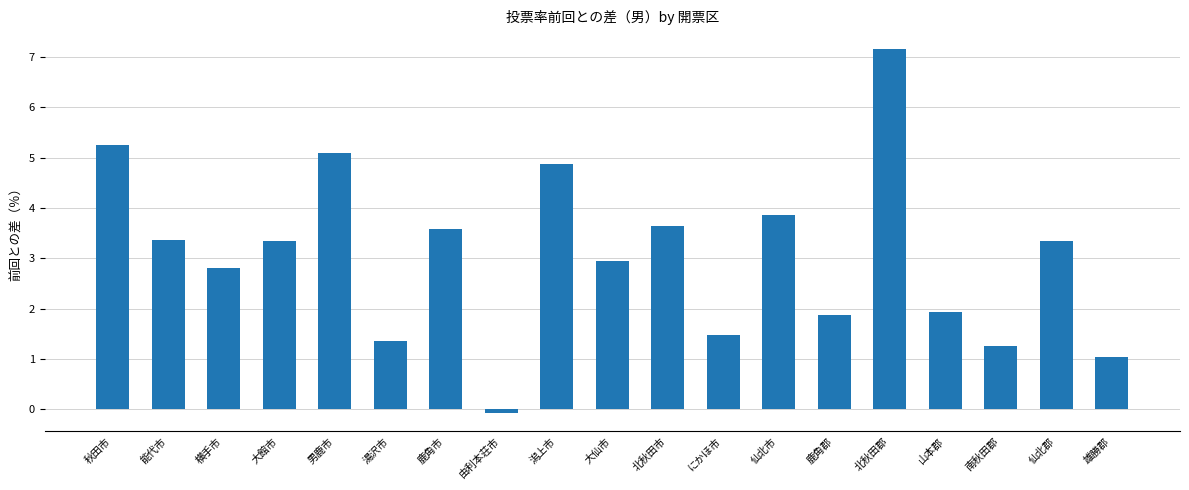

Which label corresponds to the largest value in the chart?

北秋田郡